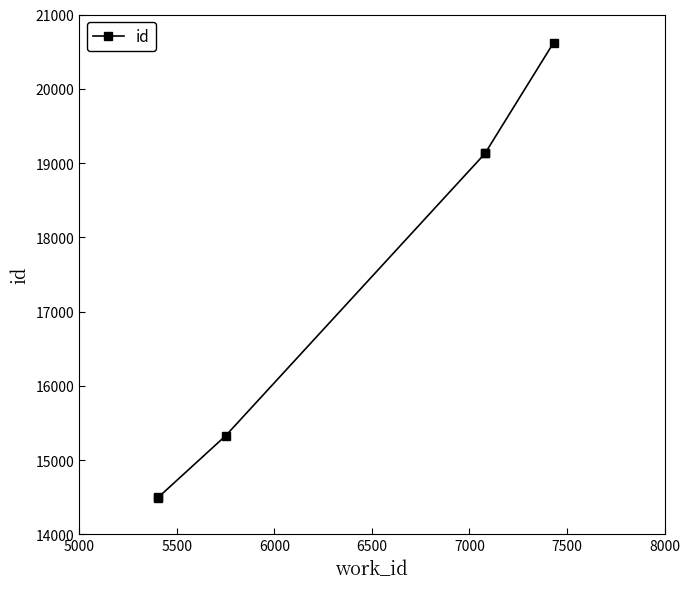

Is this an area chart (filled region under the line)?

No